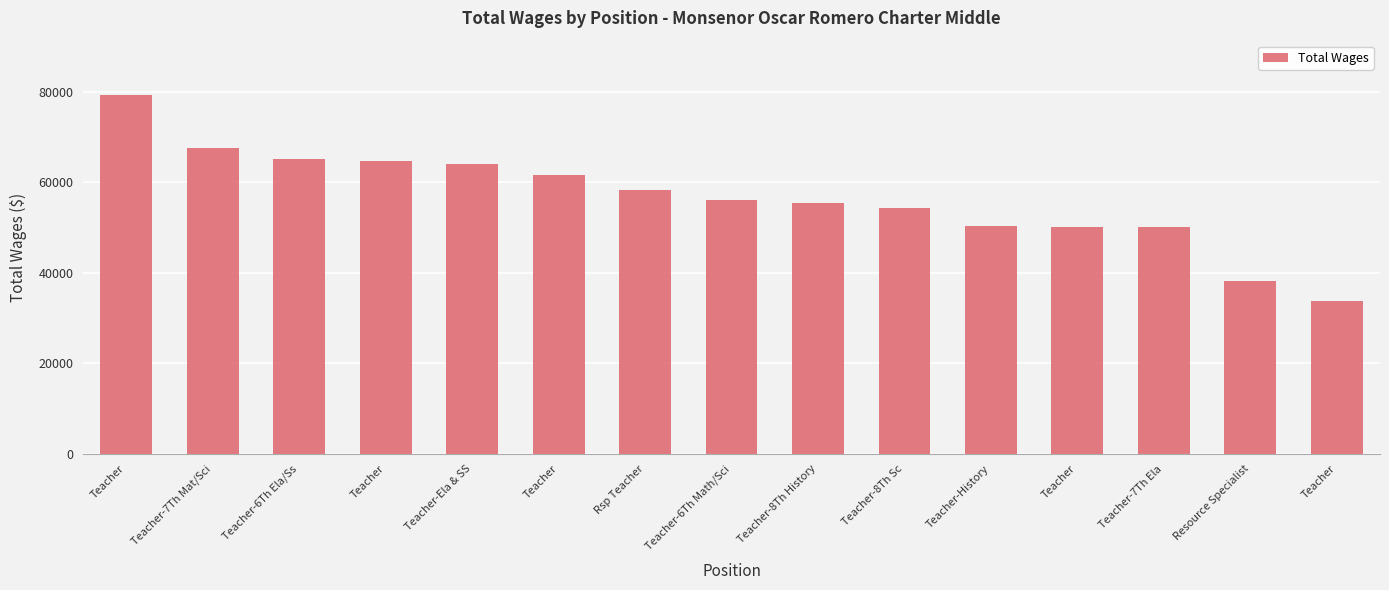

Are the bars grouped side by side (vs. stacked)?

No